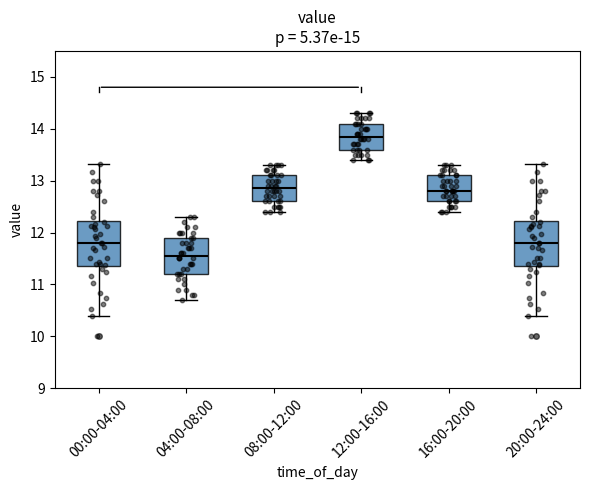

Where is the lower edge of the box for 20:00-24:00 on the y-axis? The values are not printed on the chart, so give them approximately, as read against the axis.

11.4